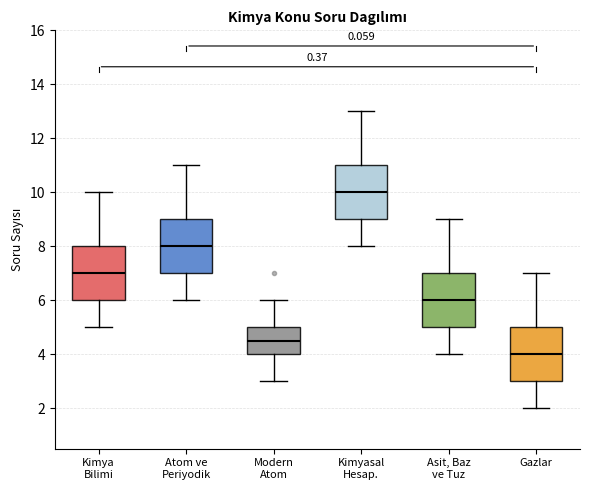

Reading left to right, read every box against the y-axis: the position of its median line, the range the box covers, and the ends of its whiskers. The values are not printed on the chart, so give them approximately, as read against the axis.

Kimya Bilimi: median 7.0, box 6.0 to 8.0, whiskers 5.0 to 10.0
Atom ve Periyodik: median 8.0, box 7.0 to 9.0, whiskers 6.0 to 11.0
Modern Atom: median 4.6, box 4.0 to 5.0, whiskers 3.0 to 6.0
Kimyasal Hesap.: median 10.0, box 9.0 to 11.0, whiskers 8.0 to 13.0
Asit, Baz ve Tuz: median 6.0, box 5.0 to 7.0, whiskers 4.0 to 9.0
Gazlar: median 4.0, box 3.0 to 5.0, whiskers 2.0 to 7.0